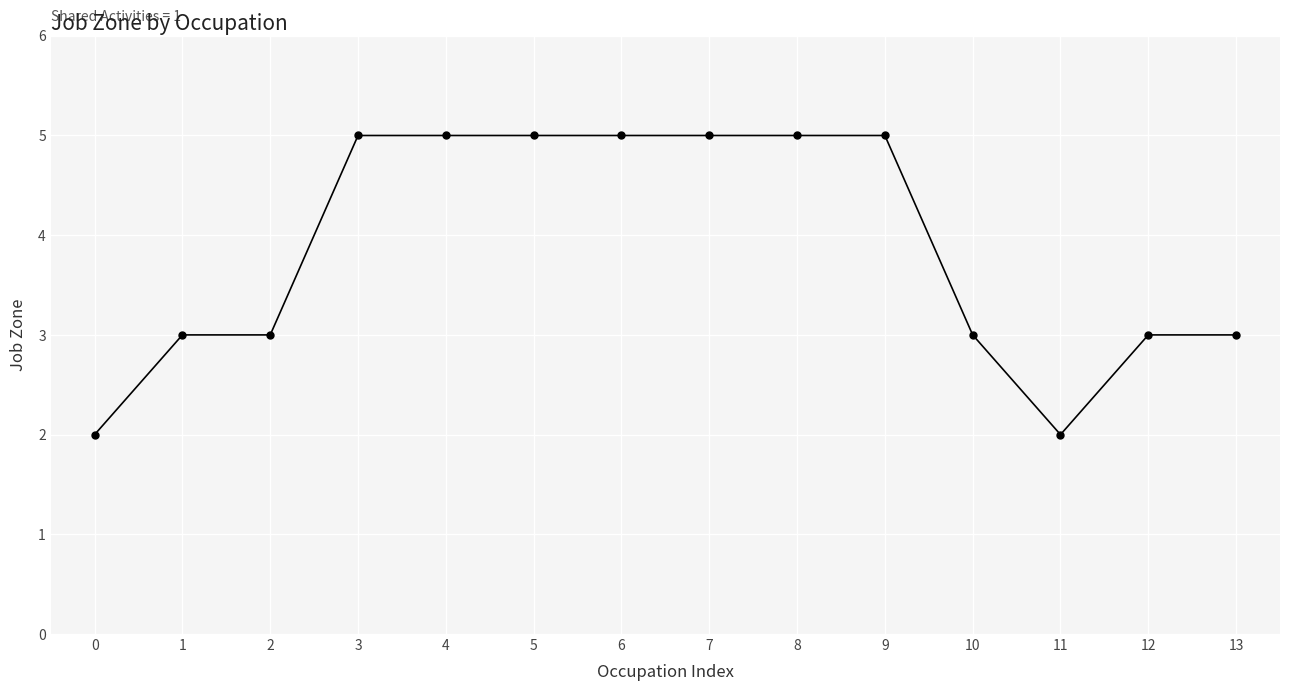

What is the value of the 10th point from the left?

5